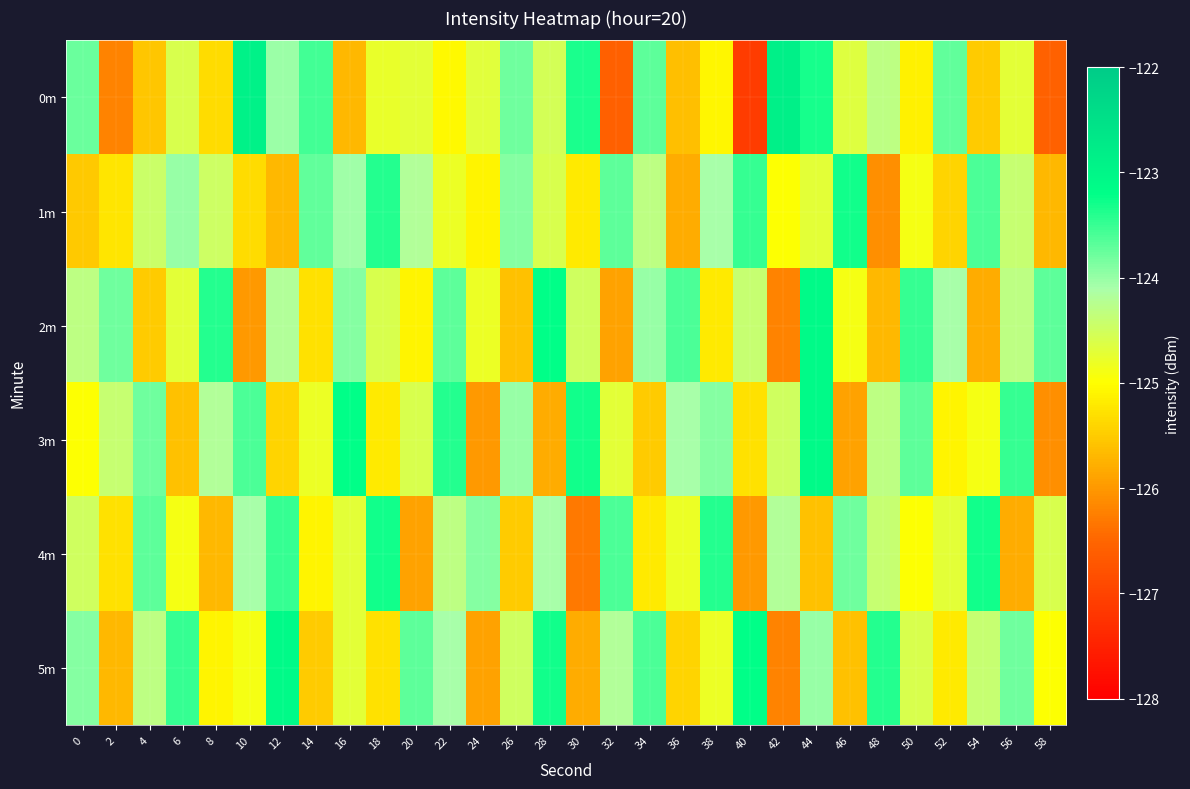

Reading left to right, what are all the values shown in this chart?

0m: 0=-123.8	2=-126.2	4=-125.6	6=-124.6	8=-125.3	10=-122.9	12=-124.0	14=-123.6	16=-125.7	18=-124.8	20=-124.7	22=-125.1	24=-124.7	26=-123.8	28=-124.5	30=-123.3	32=-126.6	34=-123.7	36=-125.6	38=-125.1	40=-127.1	42=-122.9	44=-123.3	46=-124.7	48=-124.3	50=-125.1	52=-123.7	54=-125.5	56=-124.7	58=-126.6
1m: 0=-125.5	2=-125.2	4=-124.4	6=-124.0	8=-124.5	10=-125.3	12=-125.7	14=-123.7	16=-124.0	18=-123.4	20=-124.2	22=-124.8	24=-125.1	26=-123.9	28=-124.6	30=-125.2	32=-123.7	34=-124.3	36=-125.8	38=-124.1	40=-123.5	42=-125.0	44=-124.7	46=-123.3	48=-126.1	50=-124.9	52=-125.4	54=-123.6	56=-124.4	58=-125.7
2m: 0=-124.3	2=-123.8	4=-125.5	6=-124.7	8=-123.4	10=-126.0	12=-124.2	14=-125.3	16=-123.9	18=-124.6	20=-125.1	22=-123.7	24=-124.8	26=-125.6	28=-123.2	30=-124.5	32=-125.9	34=-124.0	36=-123.6	38=-125.2	40=-124.4	42=-126.2	44=-123.1	46=-124.9	48=-125.7	50=-123.5	52=-124.1	54=-125.8	56=-124.3	58=-123.7
3m: 0=-125.0	2=-124.4	4=-123.8	6=-125.6	8=-124.2	10=-123.6	12=-125.4	14=-124.8	16=-123.2	18=-125.2	20=-124.6	22=-123.4	24=-126.0	26=-124.0	28=-125.8	30=-123.3	32=-124.7	34=-125.5	36=-124.1	38=-123.9	40=-125.3	42=-124.5	44=-123.1	46=-125.9	48=-124.3	50=-123.7	52=-125.1	54=-124.9	56=-123.5	58=-126.1
4m: 0=-124.5	2=-125.3	4=-123.7	6=-124.9	8=-125.7	10=-124.1	12=-123.5	14=-125.1	16=-124.7	18=-123.3	20=-125.9	22=-124.3	24=-123.9	26=-125.5	28=-124.1	30=-126.3	32=-123.6	34=-125.2	36=-124.8	38=-123.4	40=-126.0	42=-124.2	44=-125.6	46=-123.8	48=-124.4	50=-125.0	52=-124.7	54=-123.3	56=-125.8	58=-124.6
5m: 0=-123.9	2=-125.7	4=-124.3	6=-123.5	8=-125.1	10=-124.9	12=-123.1	14=-125.5	16=-124.7	18=-125.3	20=-123.7	22=-124.1	24=-125.9	26=-124.5	28=-123.3	30=-125.8	32=-124.2	34=-123.6	36=-125.4	38=-124.8	40=-123.2	42=-126.2	44=-124.0	46=-125.6	48=-123.4	50=-124.6	52=-125.2	54=-124.4	56=-123.8	58=-125.0